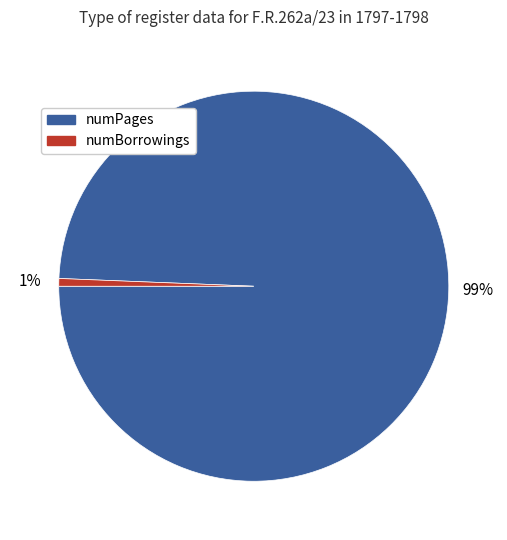

Rank the categories by value from lowest to highest.

numBorrowings, numPages